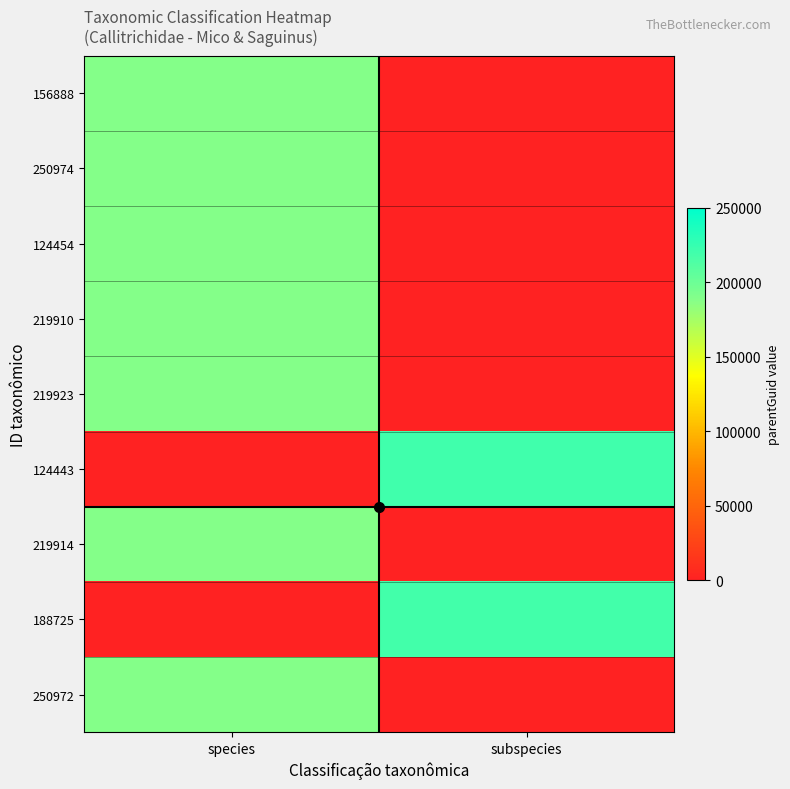

List the series in order of their peak value, lowest first.

156888, 250974, 124454, 219910, 219923, 219914, 250972, 188725, 124443